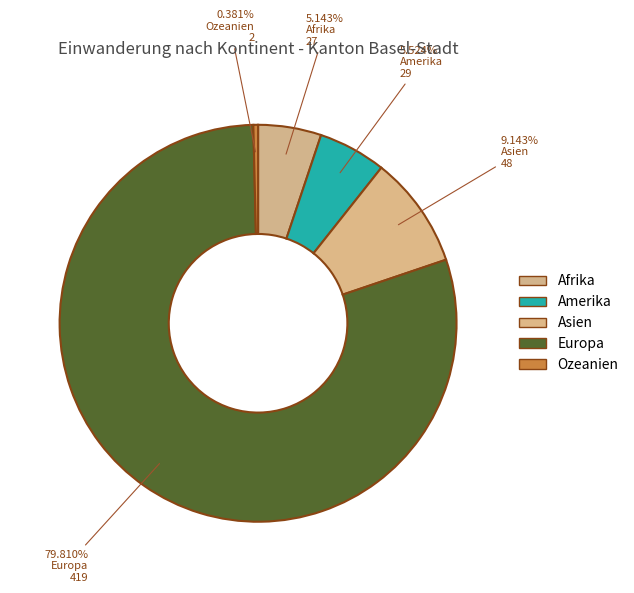

True or false: Asien accounts for 1% of the total.

False